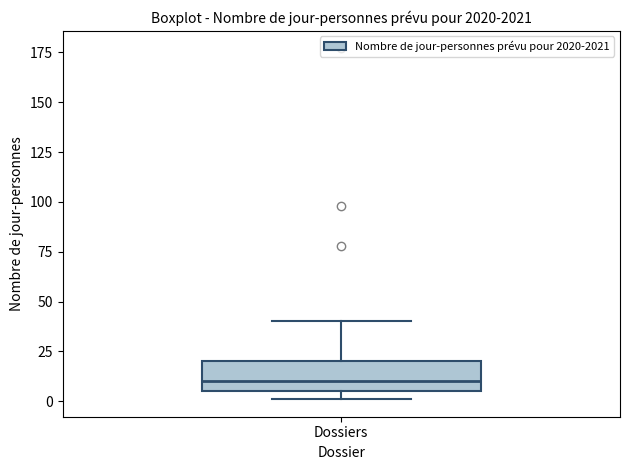

Read this box plot against the y-axis: the position of the median line, the range covered by the box, and the ends of both whiskers. The values are not printed on the chart, so give them approximately, as read against the axis.

median 10, box 5 to 20, whiskers 0 to 40